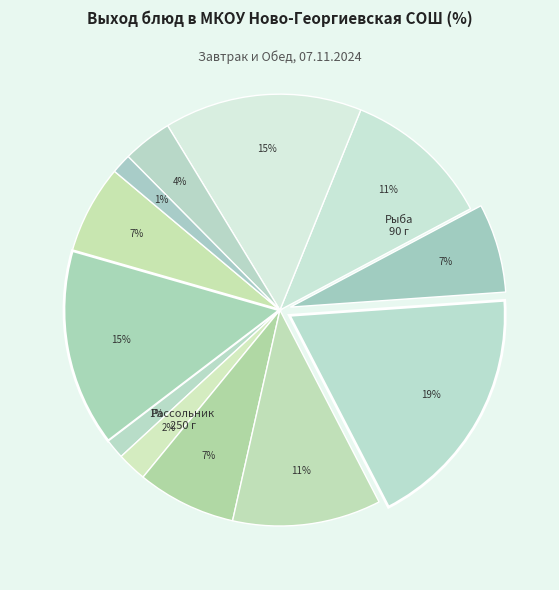

Which category has the smallest portion of the pie?

Хлеб ржаной (завтрак)